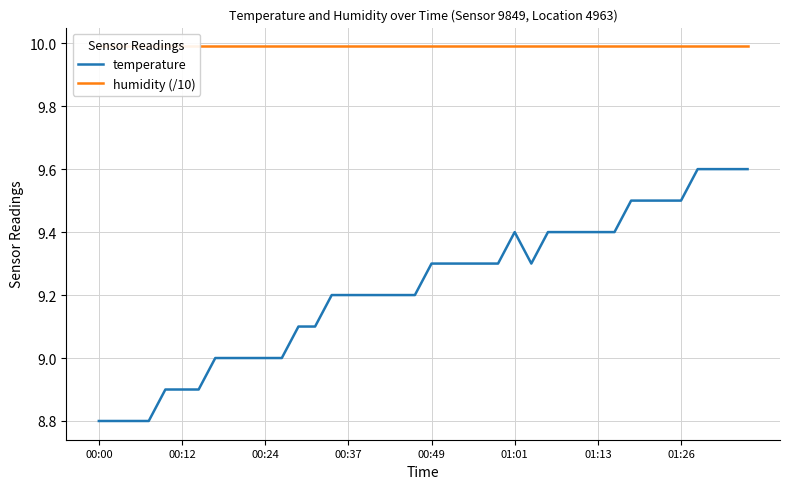

What is the maximum value for temperature?

9.6